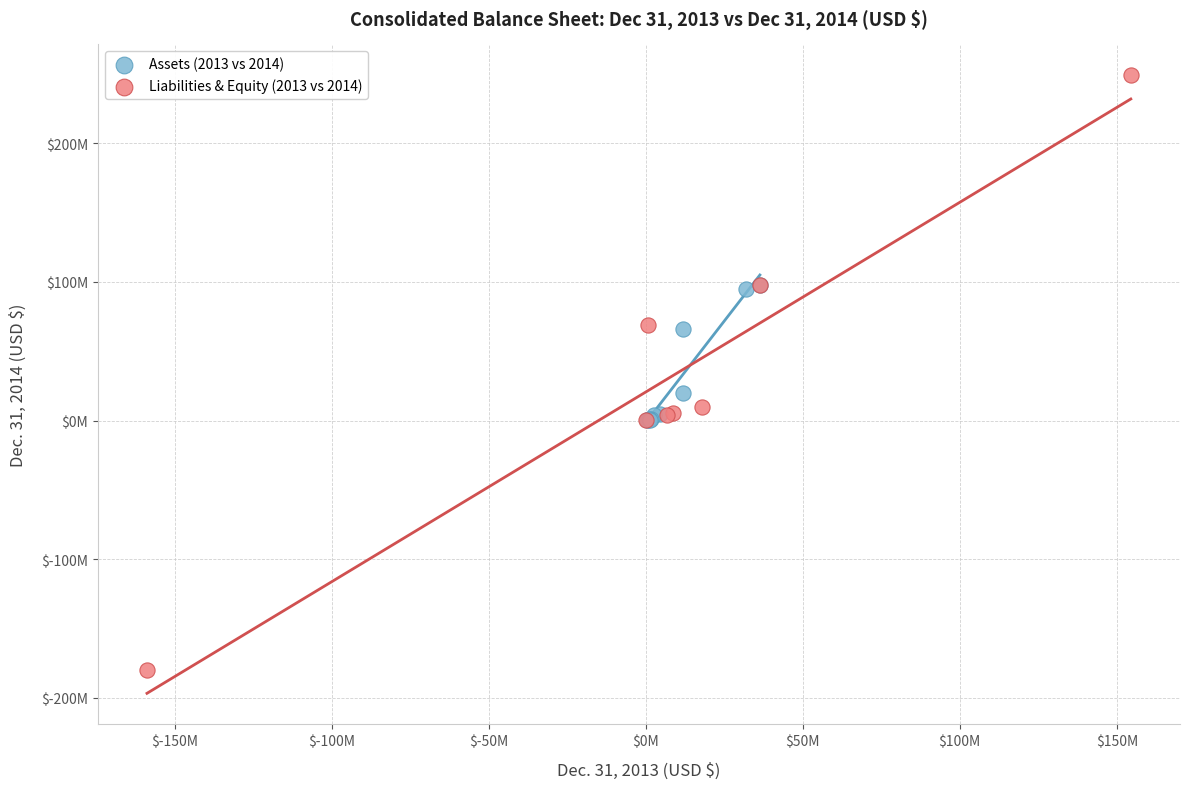

Which series contains the highest Y value?

Liabilities & Equity (2013 vs 2014)